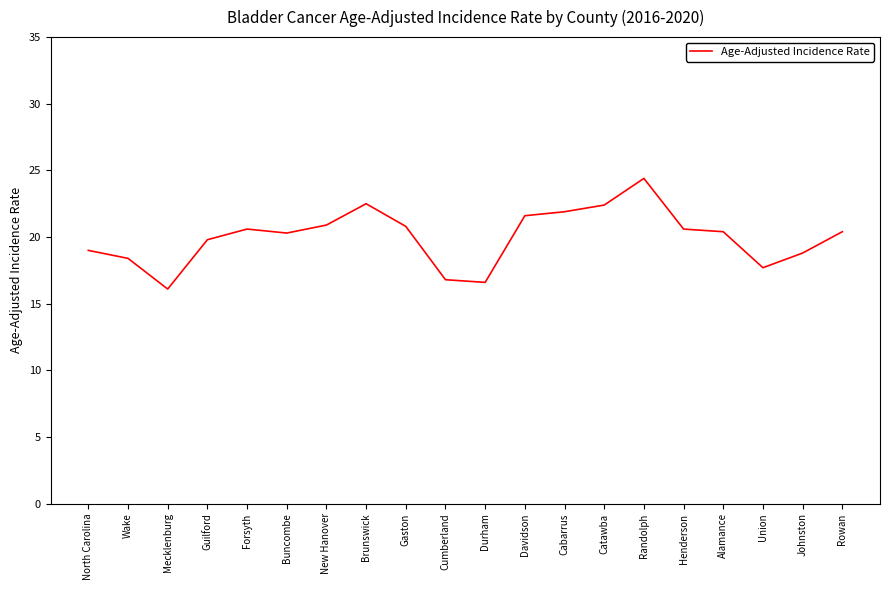

At which category does the chart reach its peak across all series?

Randolph